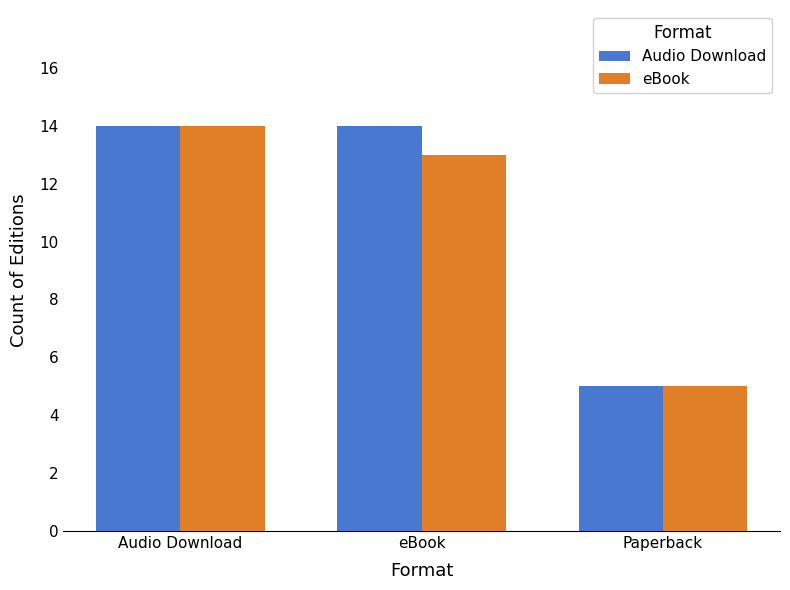

Reading right to left, transcribe all the data shown in this chart.

Audio Download: Paperback=5	eBook=14	Audio Download=14
eBook: Paperback=5	eBook=13	Audio Download=14